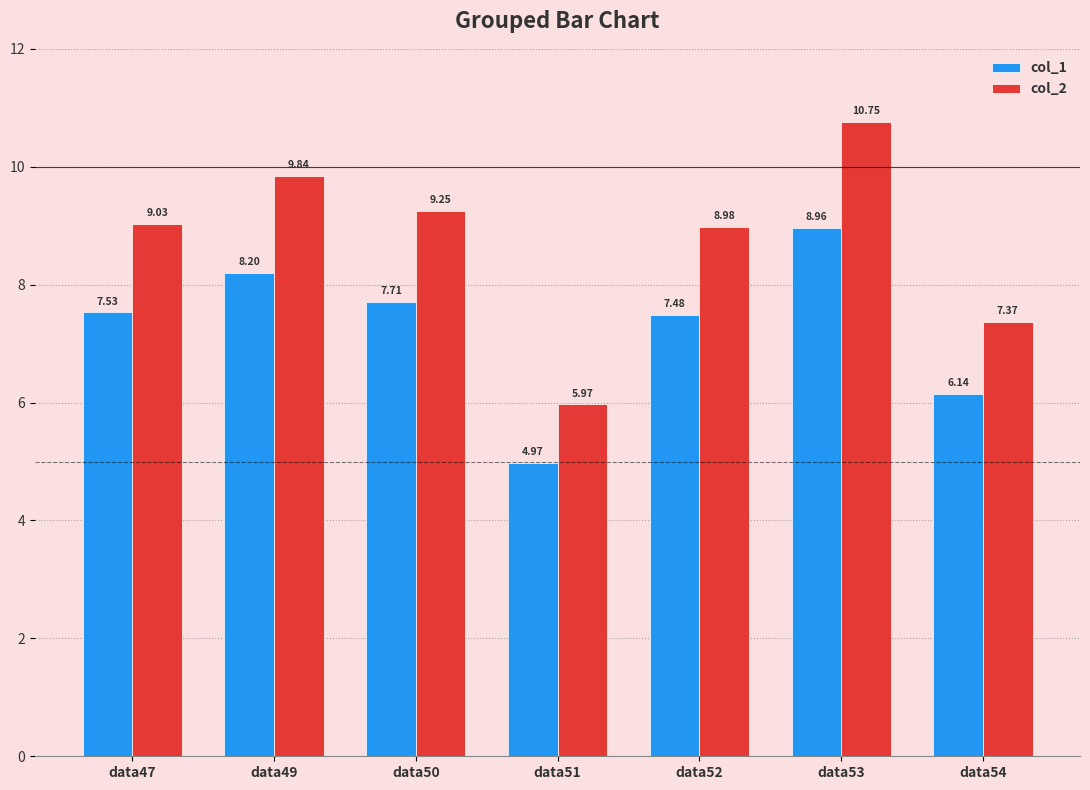

What is the average value of the col_2 series?

8.7